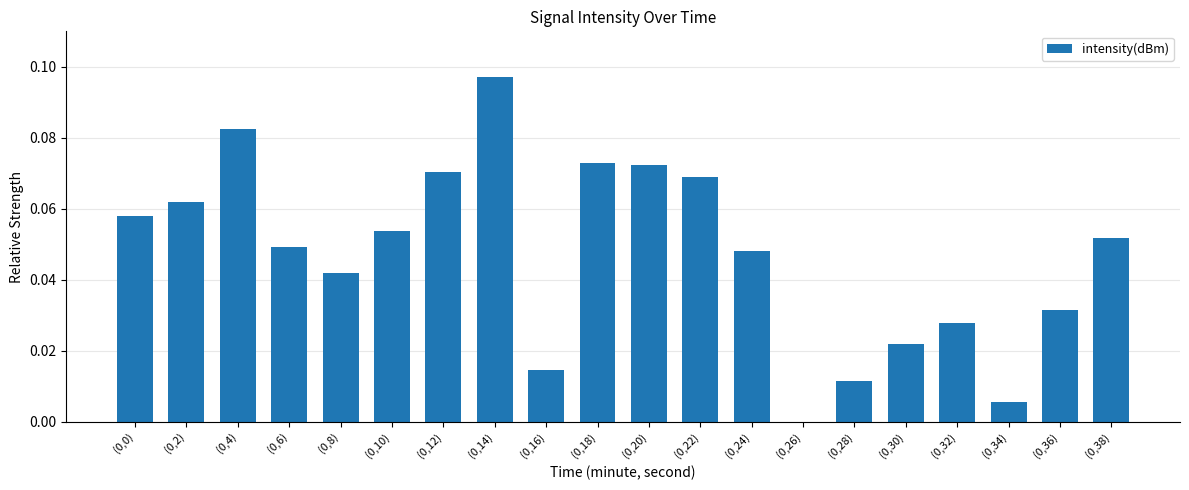

The value at (0,12) is 0.0. True or false?

False